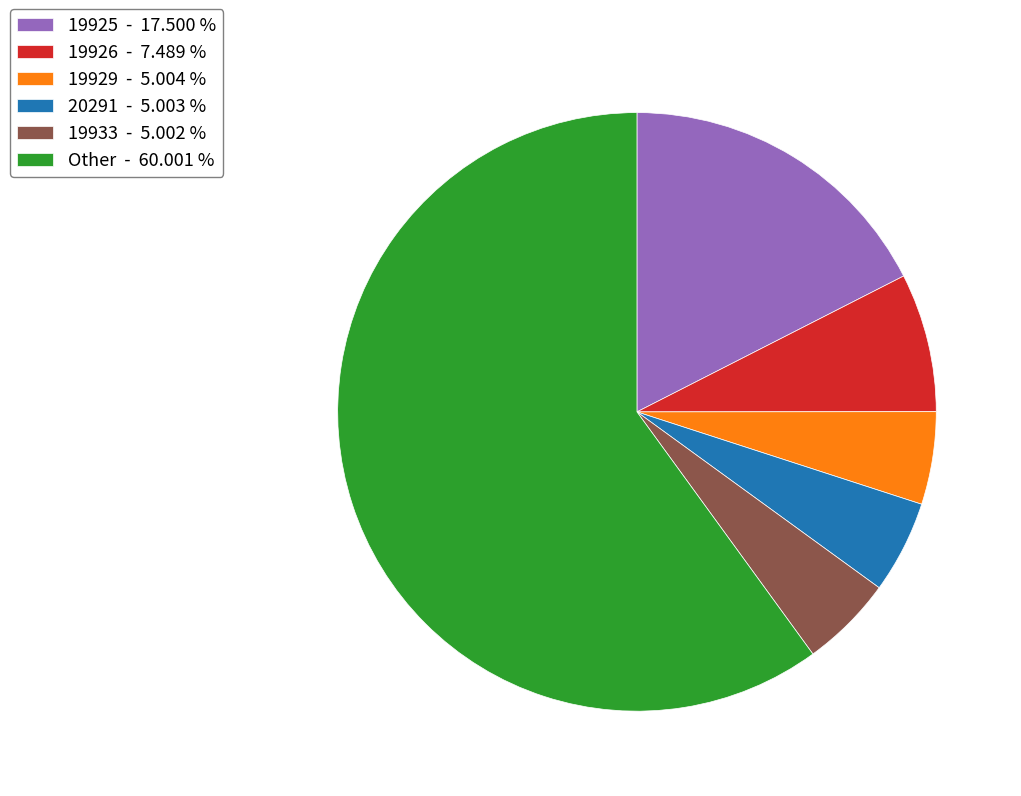

How many segments does this pie chart have?

6